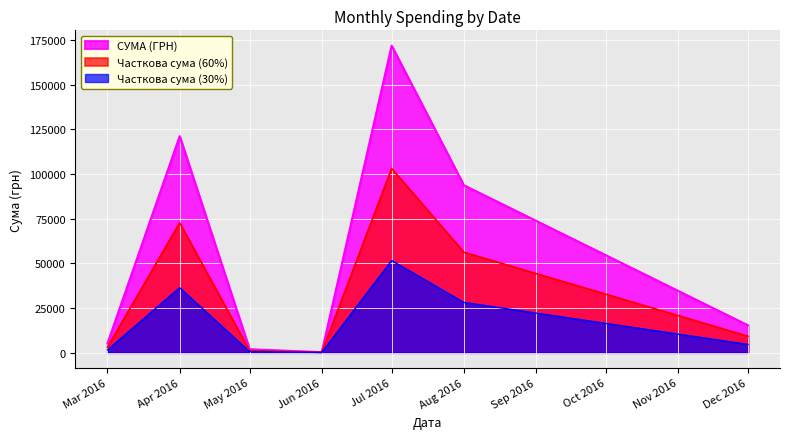

What is the value of the 37th point from the left?

43099.2